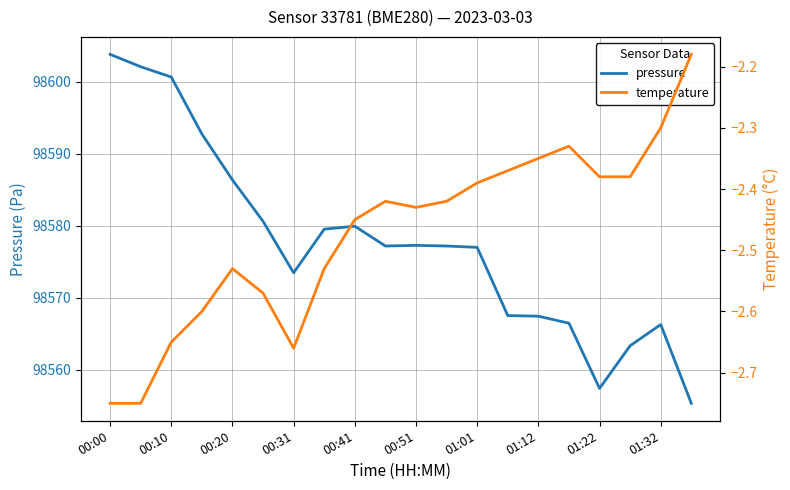

Between 11 and 15, which series saw the biggest shift?

pressure